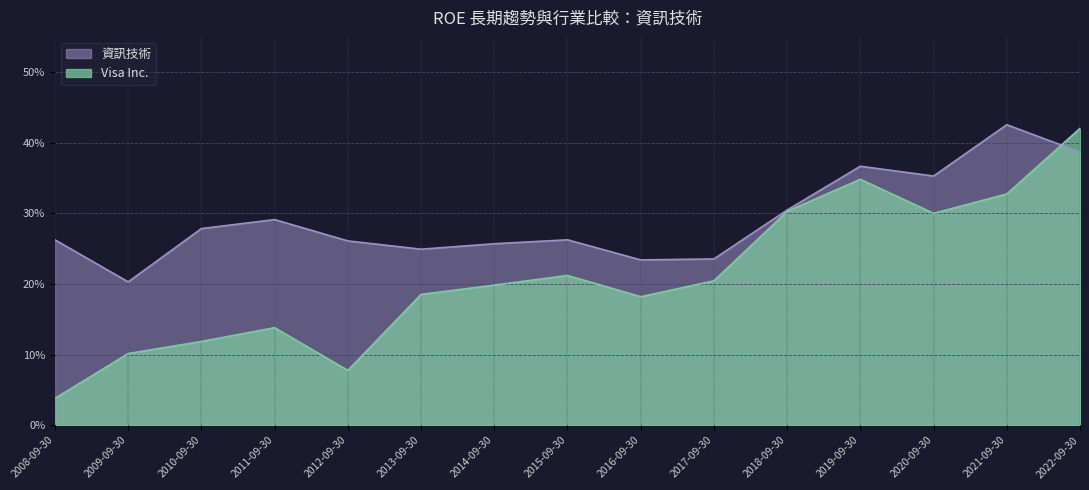

What is the greatest value displayed?

0.4